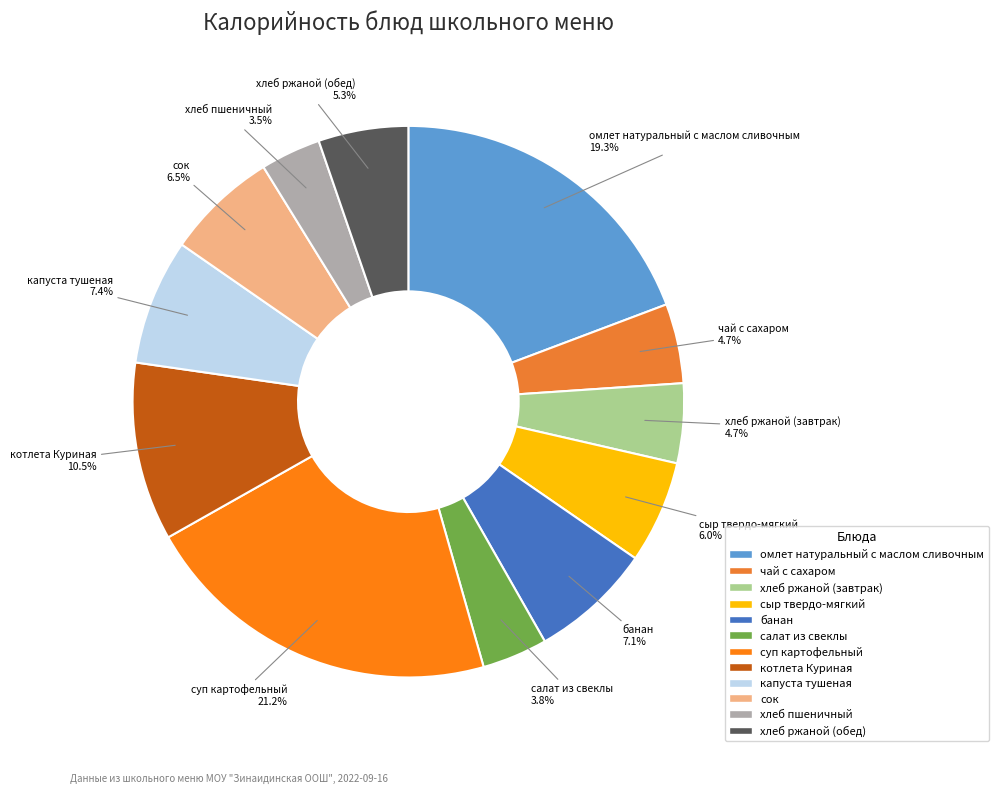

What portion of the pie excludes хлеб ржаной (завтрак)?

95.3%